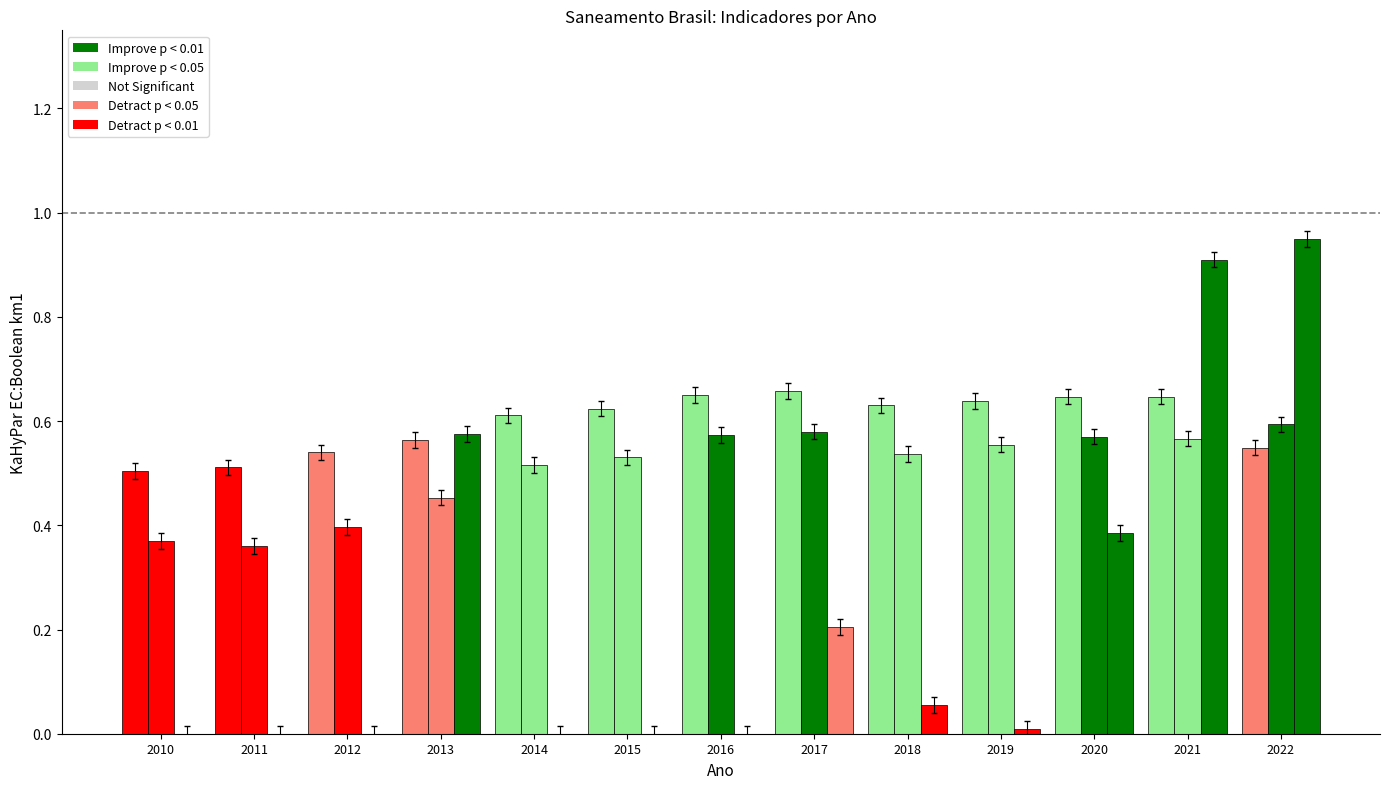

How many groups of bars are there?

13